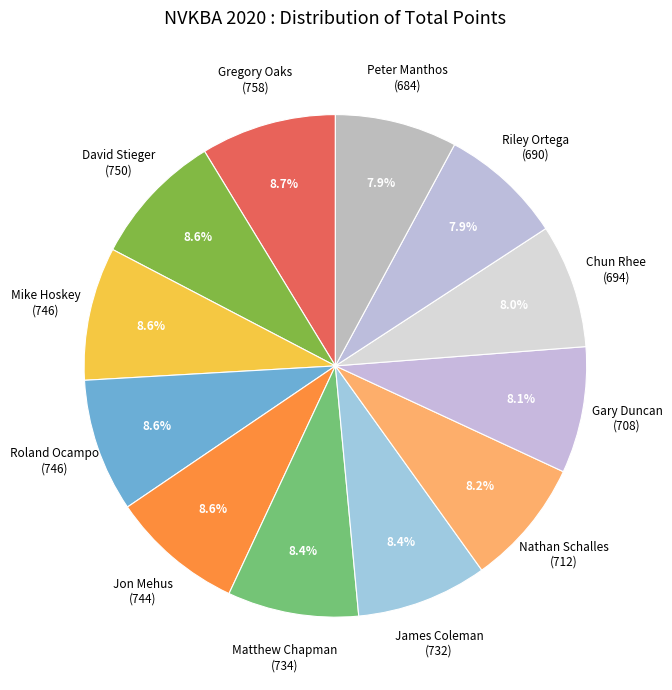

To the nearest percent, what is the average slice percentage?

8%